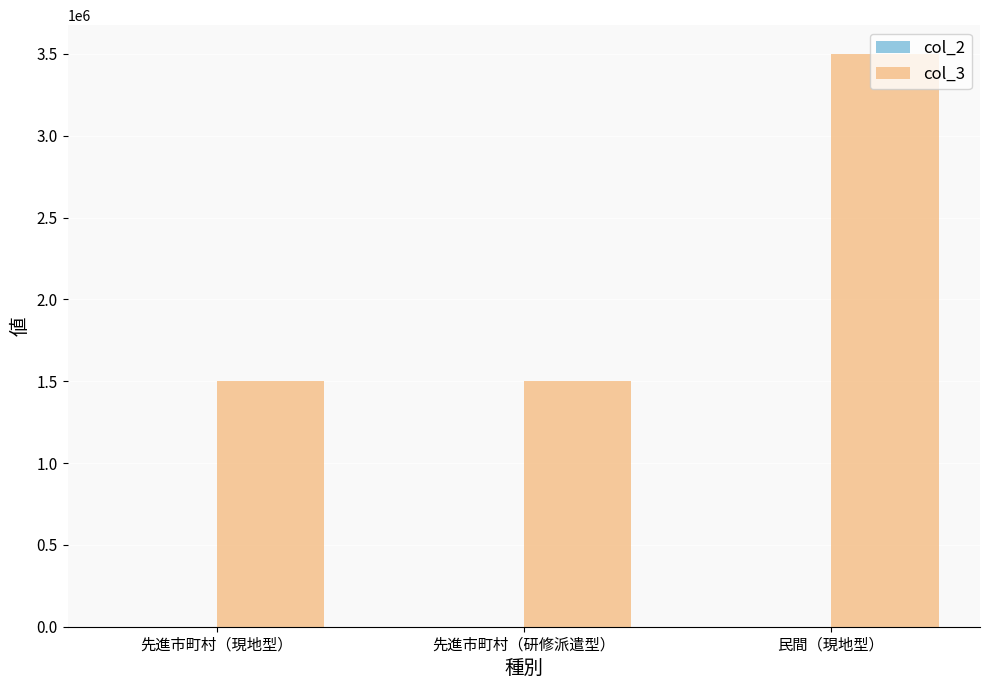

Which label corresponds to the largest value in the chart?

民間（現地型）